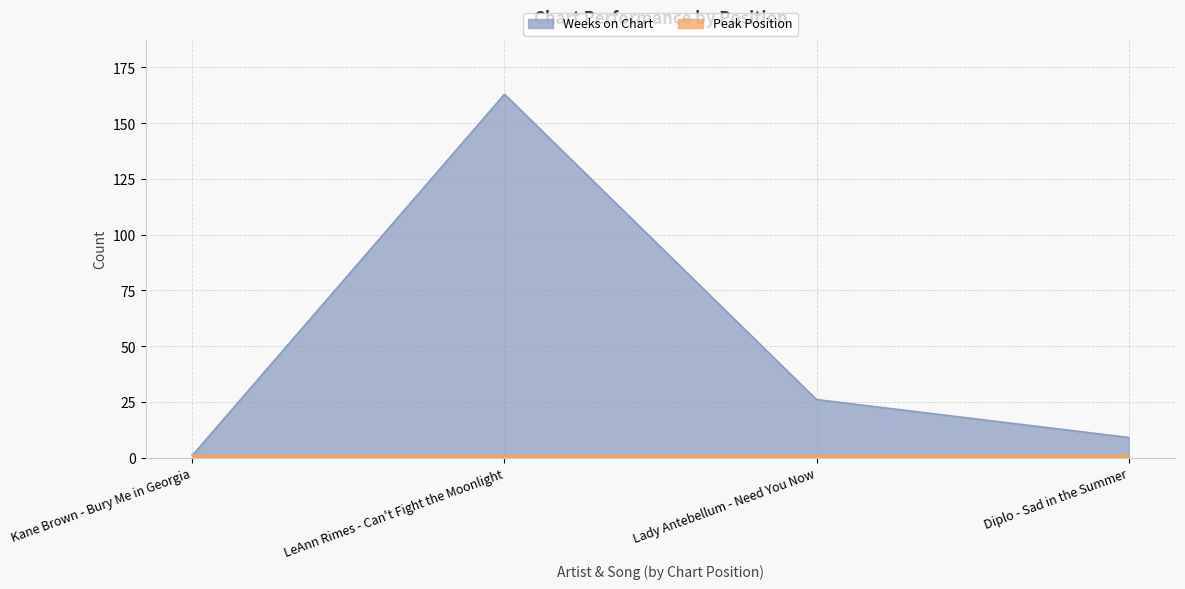

Does the chart have visible grid lines?

Yes